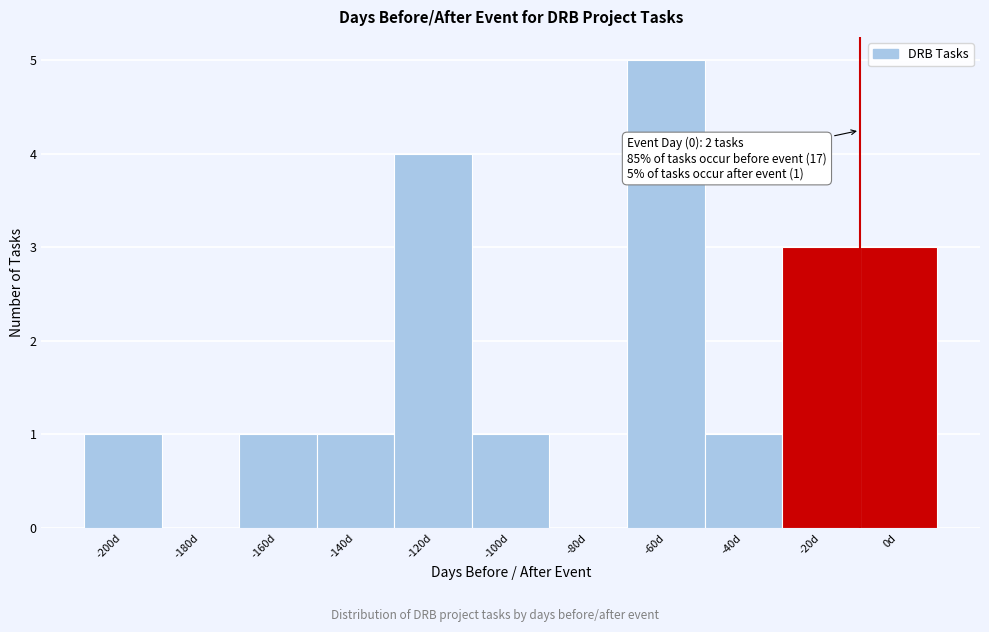

Reading left to right, extract all data points from this chart.

-200d=1	-180d=0	-160d=1	-140d=1	-120d=4	-100d=1	-80d=0	-60d=5	-40d=1	-20d=3	0d=3